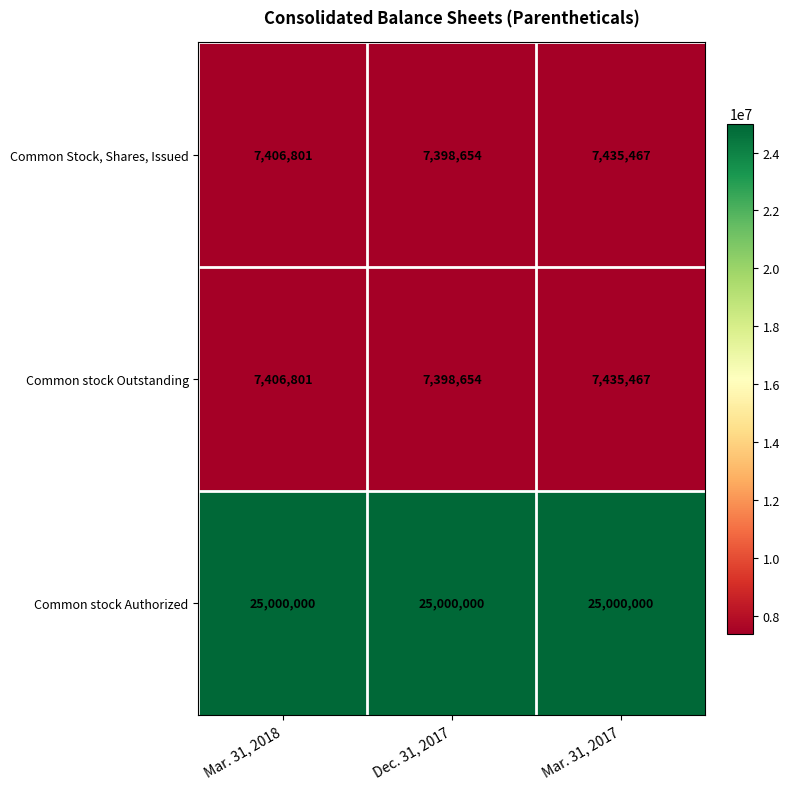

Reading left to right, transcribe all the data shown in this chart.

Common Stock, Shares, Issued: Mar. 31, 2018=7406801	Dec. 31, 2017=7398654	Mar. 31, 2017=7435467
Common stock Outstanding: Mar. 31, 2018=7406801	Dec. 31, 2017=7398654	Mar. 31, 2017=7435467
Common stock Authorized: Mar. 31, 2018=25000000	Dec. 31, 2017=25000000	Mar. 31, 2017=25000000